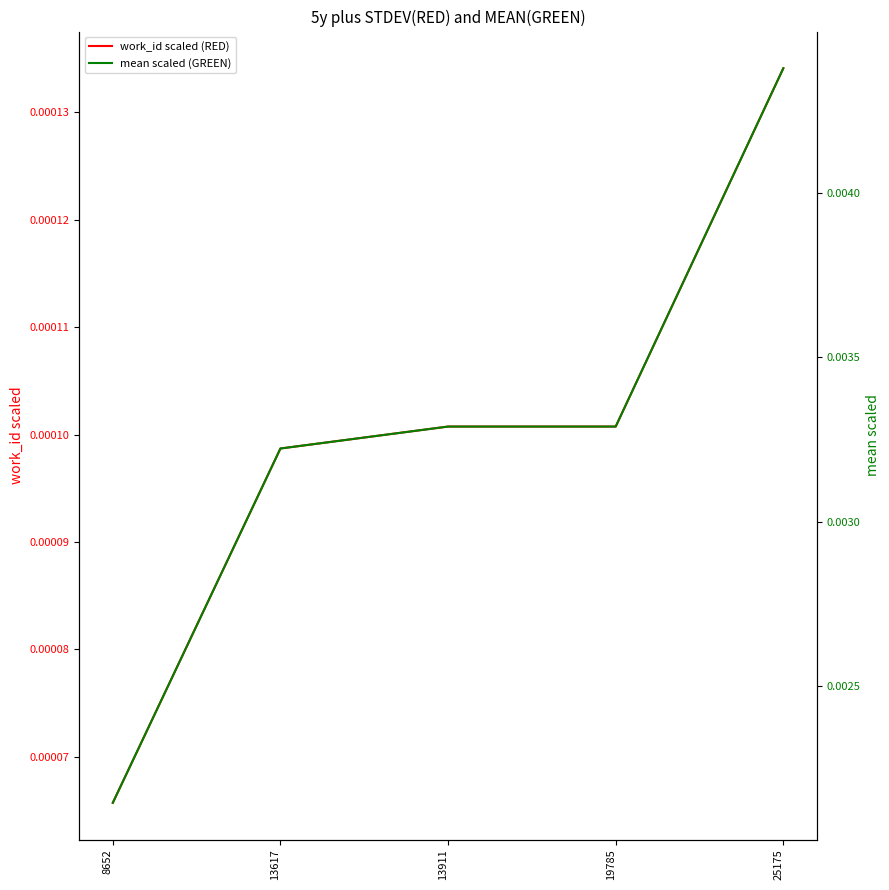

Is the value of mean scaled (GREEN) at 8652 greater than the value of work_id scaled (RED) at 8652?

Yes